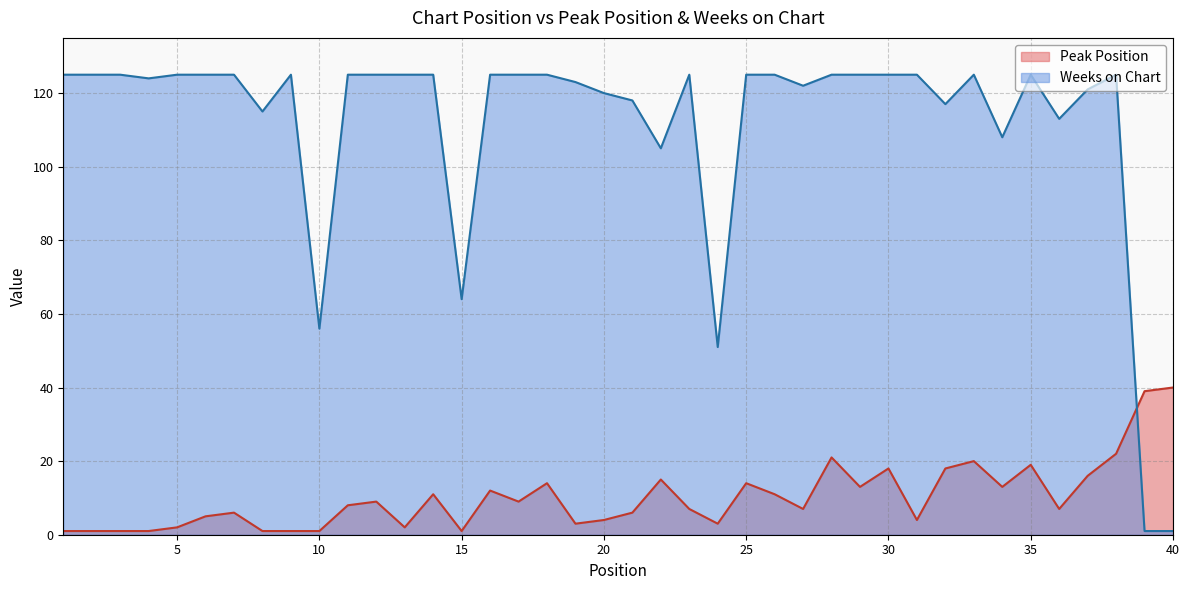

What is the total value across all series at 32?

135